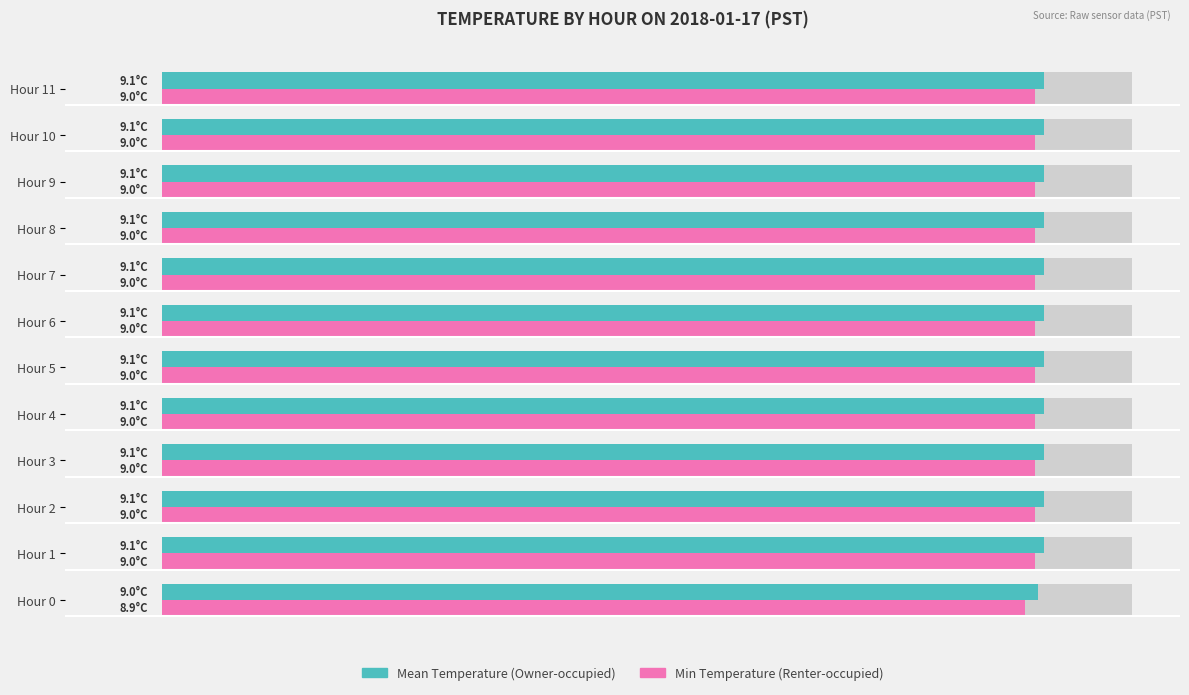

Rank the series by their average value, from highest to lowest.

Mean Temperature (Owner-occupied), Min Temperature (Renter-occupied)